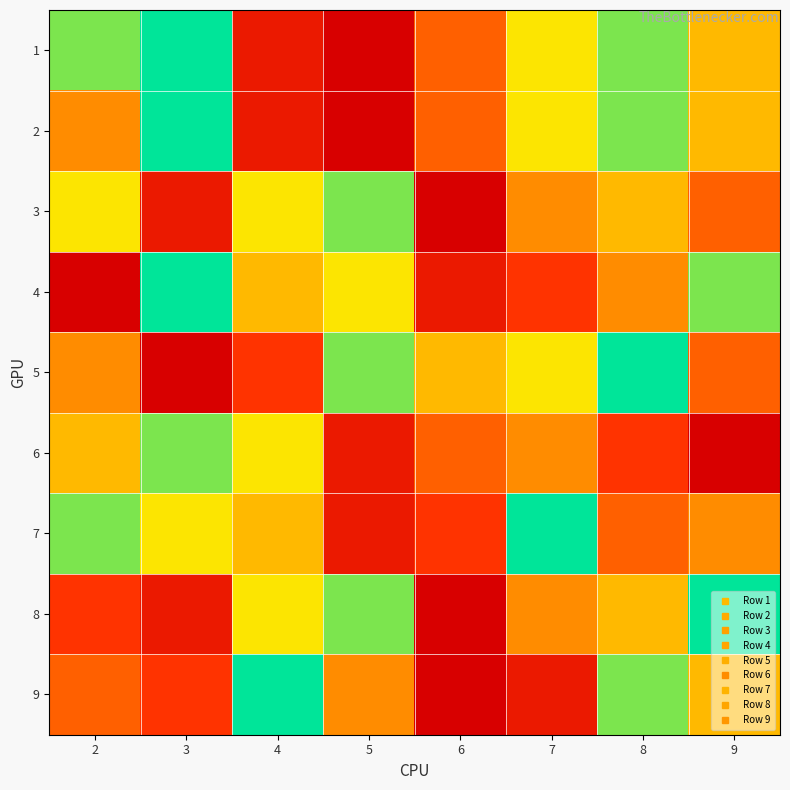

Reading left to right, transcribe all the data shown in this chart.

1: 2=8	3=9	4=2	5=1	6=4	7=7	8=8	9=6
2: 2=5	3=9	4=2	5=1	6=4	7=7	8=8	9=6
3: 2=7	3=2	4=7	5=8	6=1	7=5	8=6	9=4
4: 2=1	3=9	4=6	5=7	6=2	7=3	8=5	9=8
5: 2=5	3=1	4=3	5=8	6=6	7=7	8=9	9=4
6: 2=6	3=8	4=7	5=2	6=4	7=5	8=3	9=1
7: 2=8	3=7	4=6	5=2	6=3	7=9	8=4	9=5
8: 2=3	3=2	4=7	5=8	6=1	7=5	8=6	9=9
9: 2=4	3=3	4=9	5=5	6=1	7=2	8=8	9=6